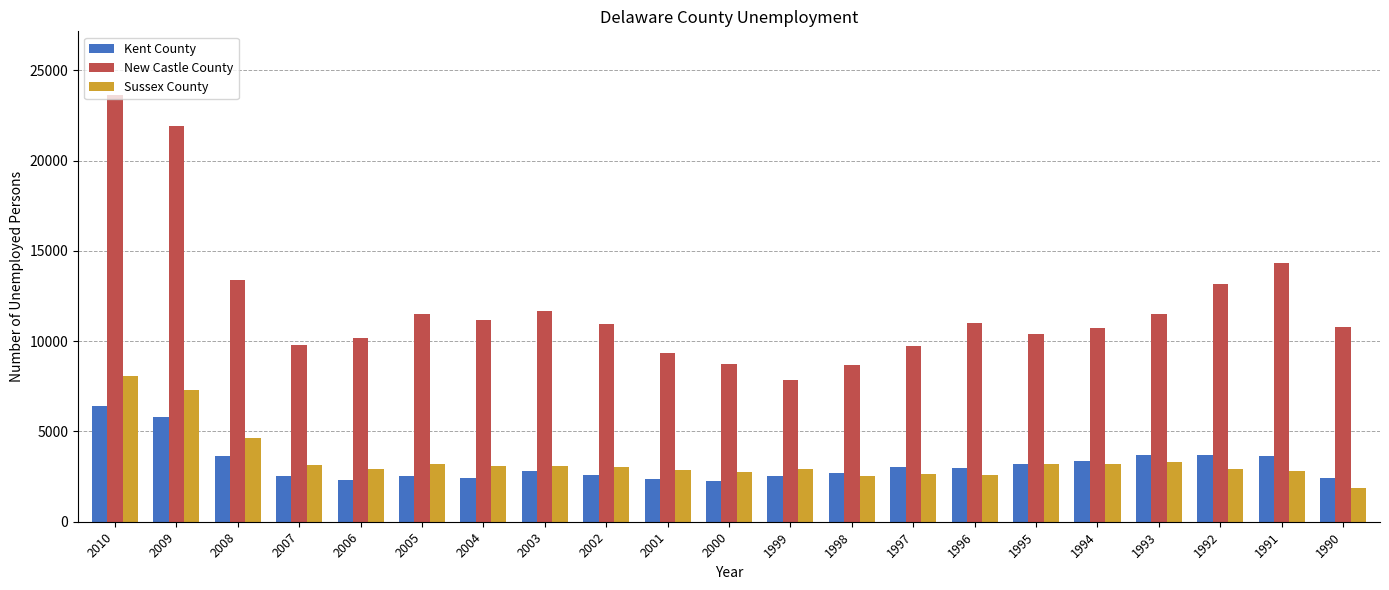

Read the Sussex County value at 2000, to the nearest 100.

2700